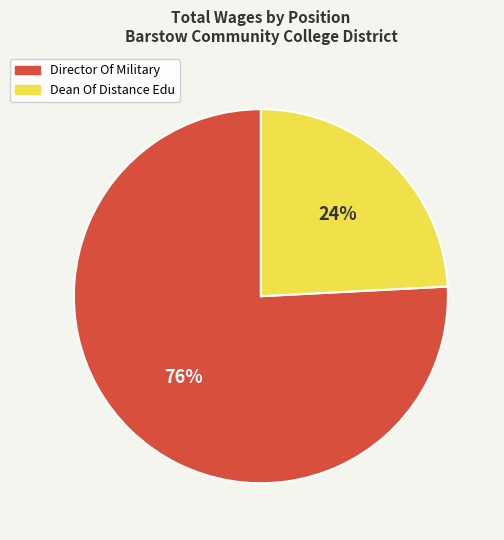

Which slice is the smallest?

Dean Of Distance Edu